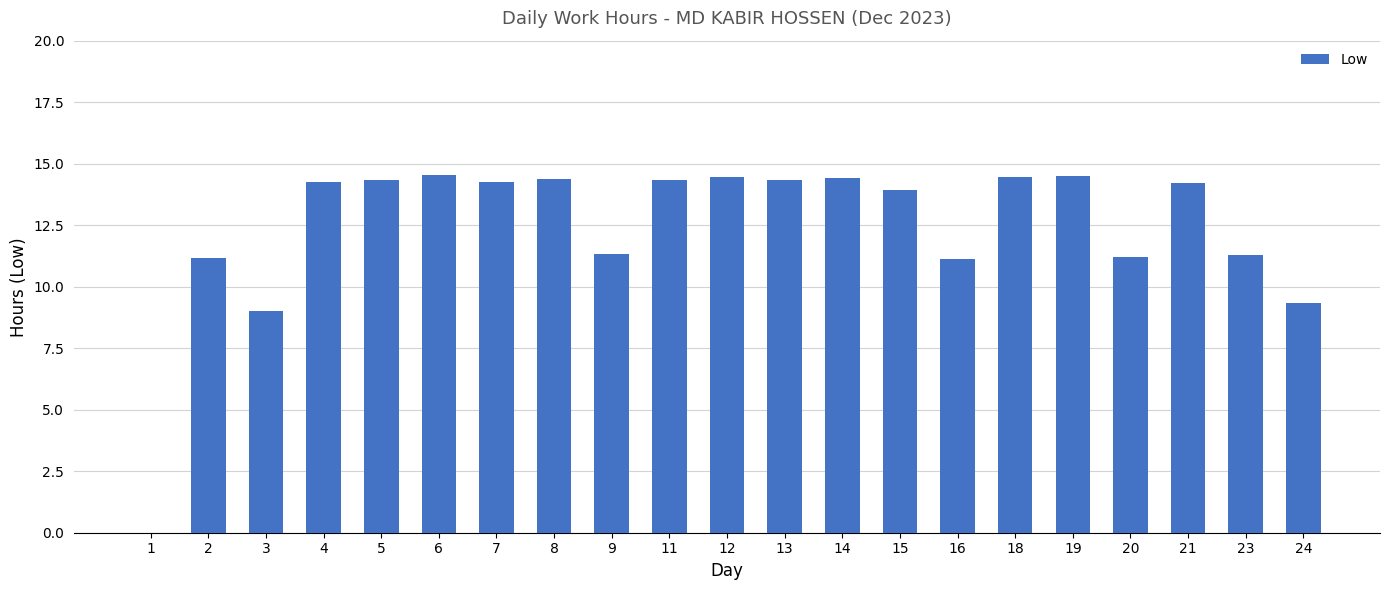

Is it true that the value at 11 is 14.3?

True